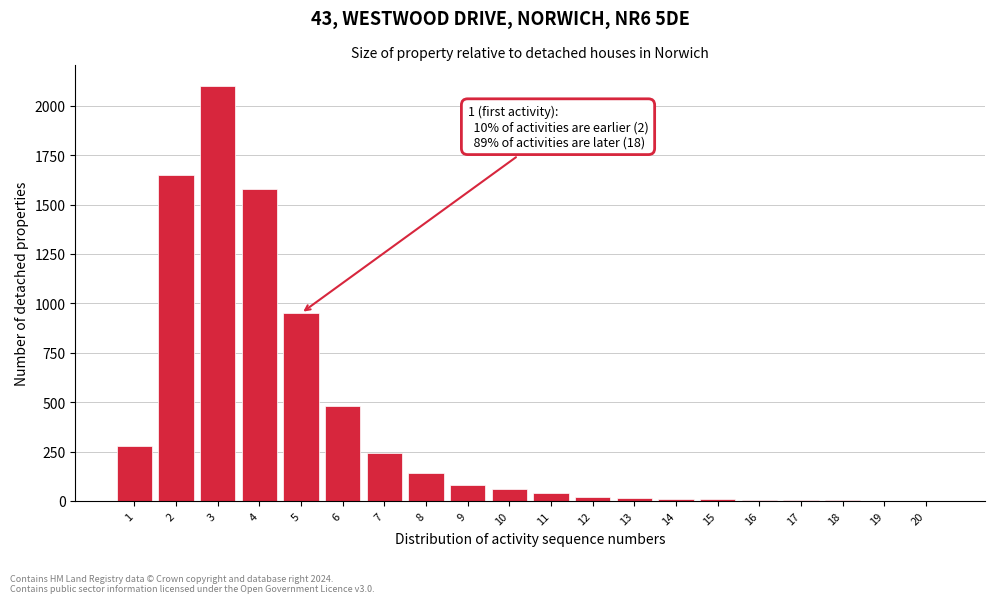

The value at 8 is 140. True or false?

True